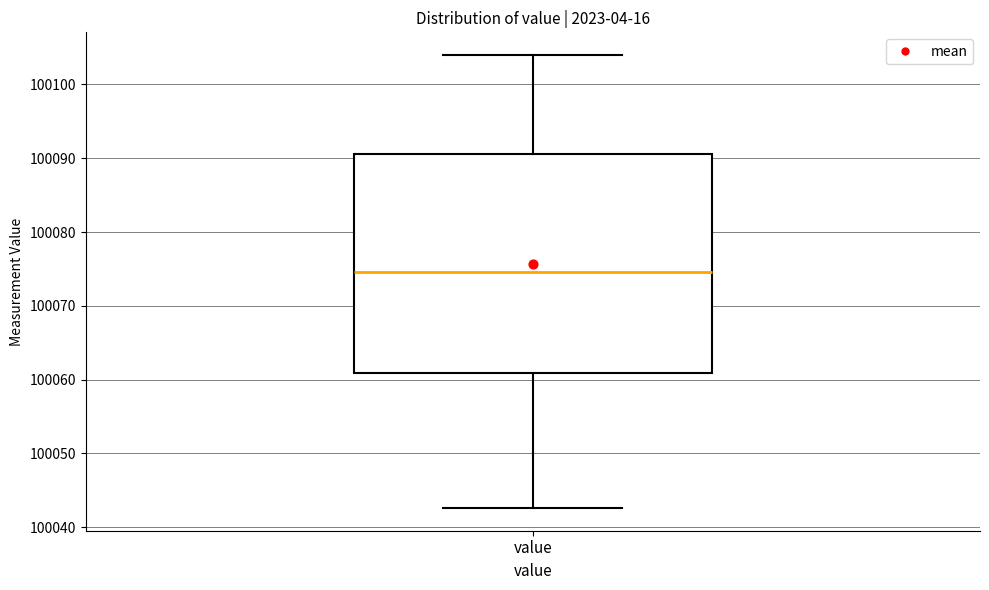

Read this box plot against the y-axis: the position of the median line, the range covered by the box, and the ends of both whiskers. The values are not printed on the chart, so give them approximately, as read against the axis.

median 100075, box 100061 to 100091, whiskers 100043 to 100104